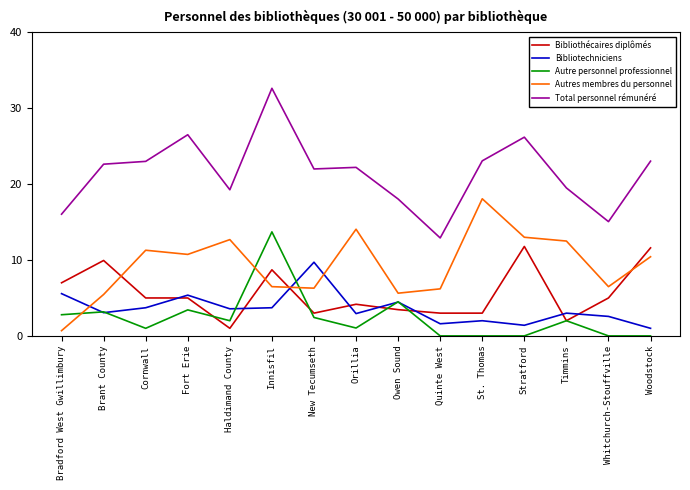

True or false: Autres membres du personnel has more than 0 points higher than both neighbors.

True